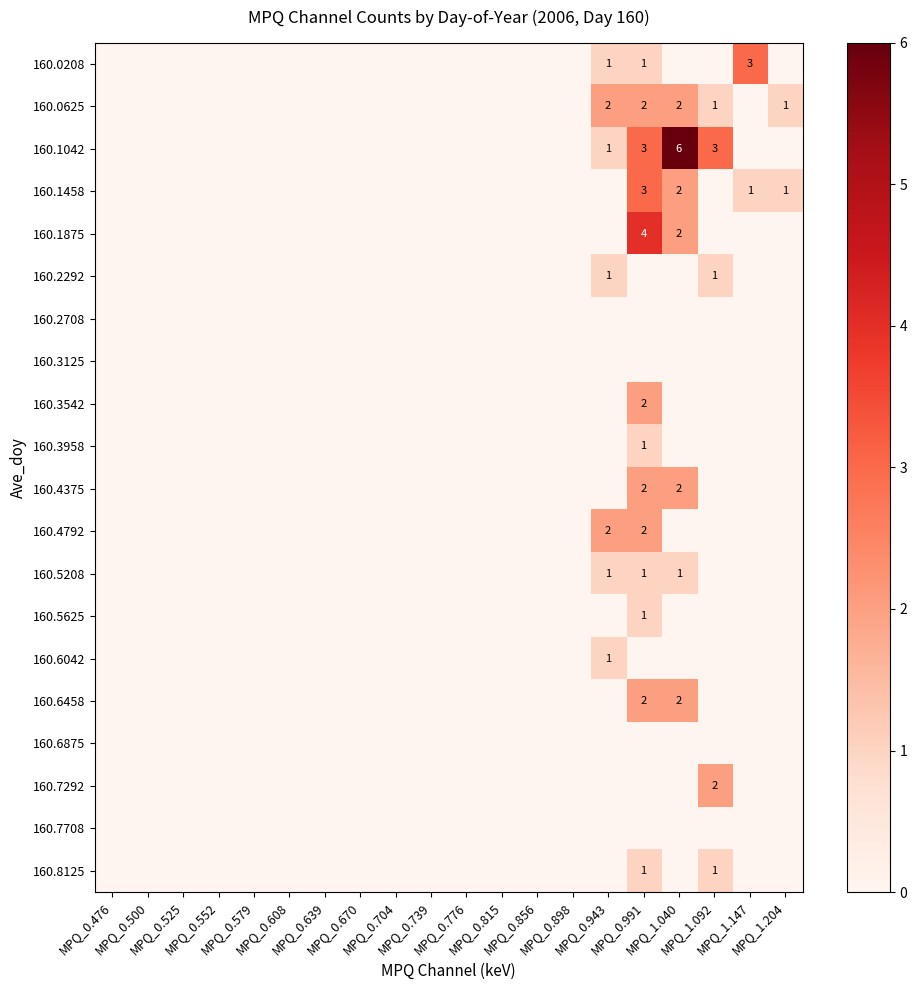

Which category has the lowest value across all series?

MPQ_0.476